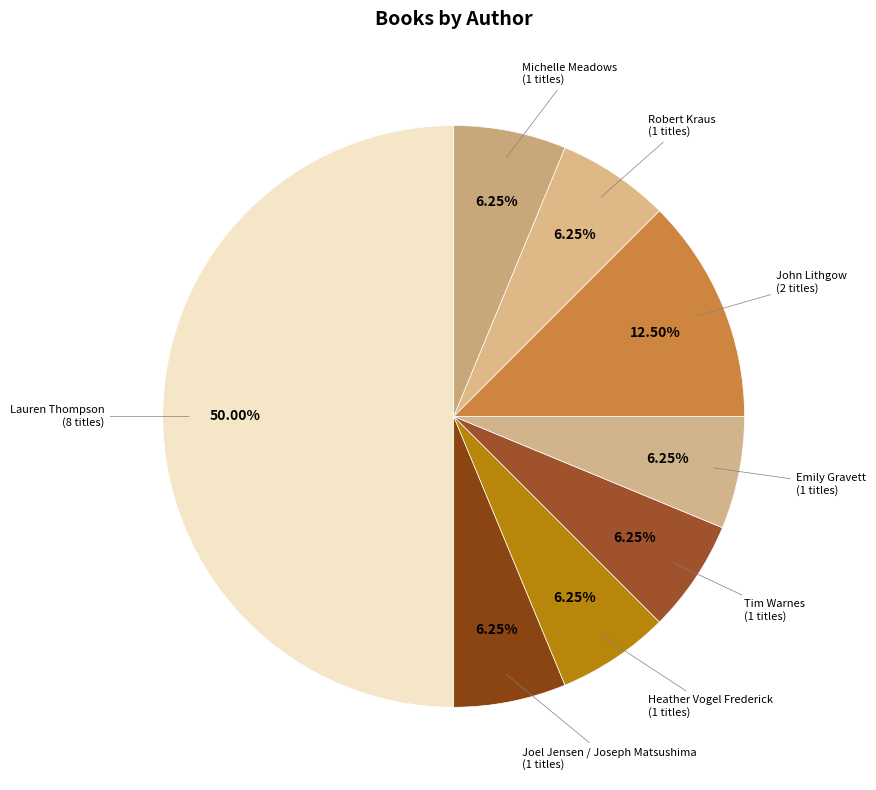

How many slices are in this pie chart?

8